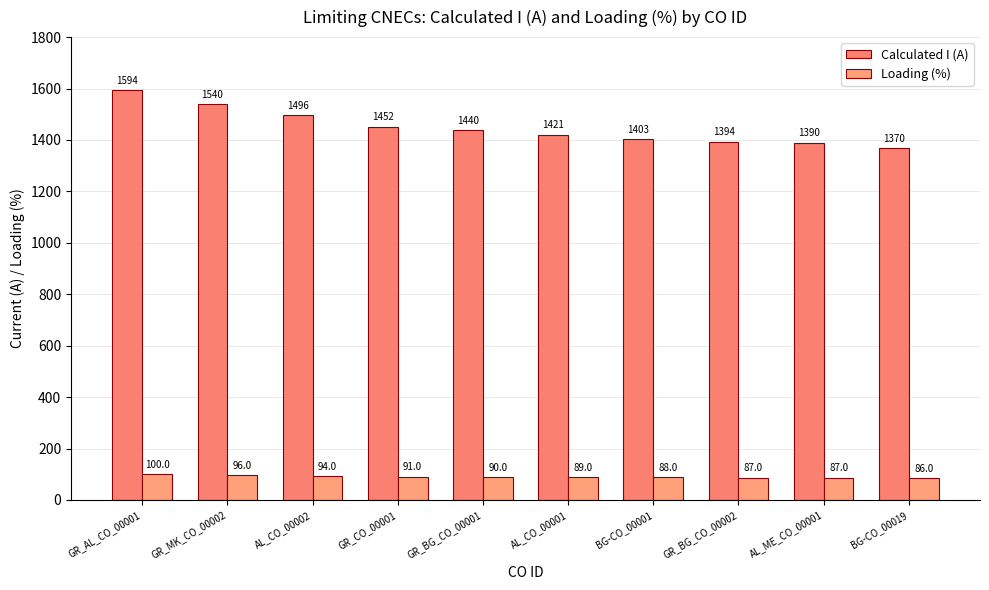

What is the sum of the Calculated I (A) values at GR_BG_CO_00002 and AL_ME_CO_00001?

2784